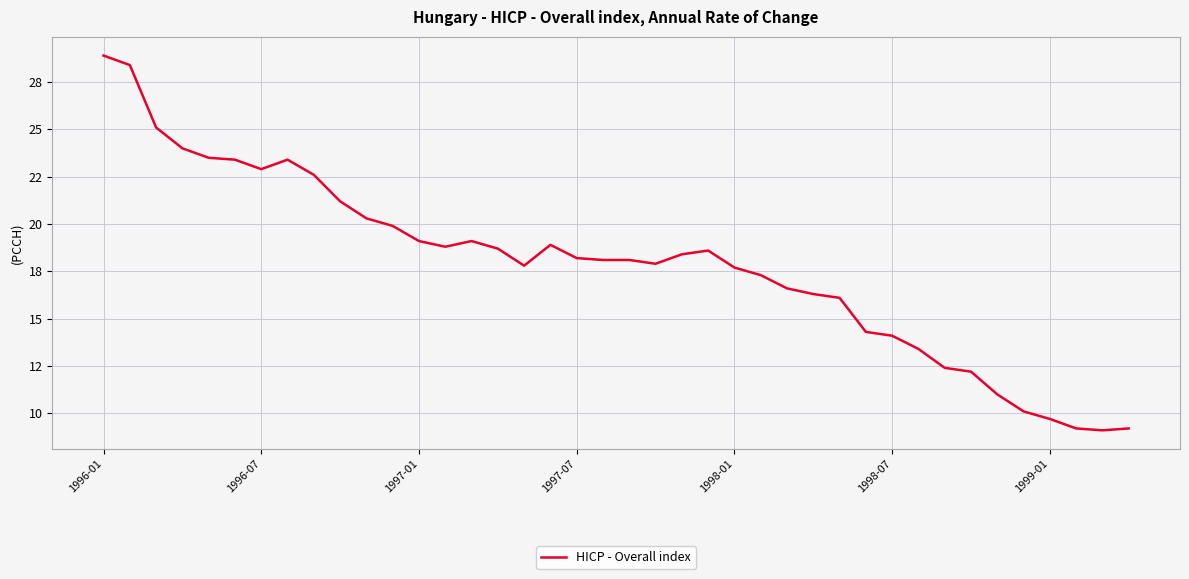

Which category has the highest value across all series?

1996-01